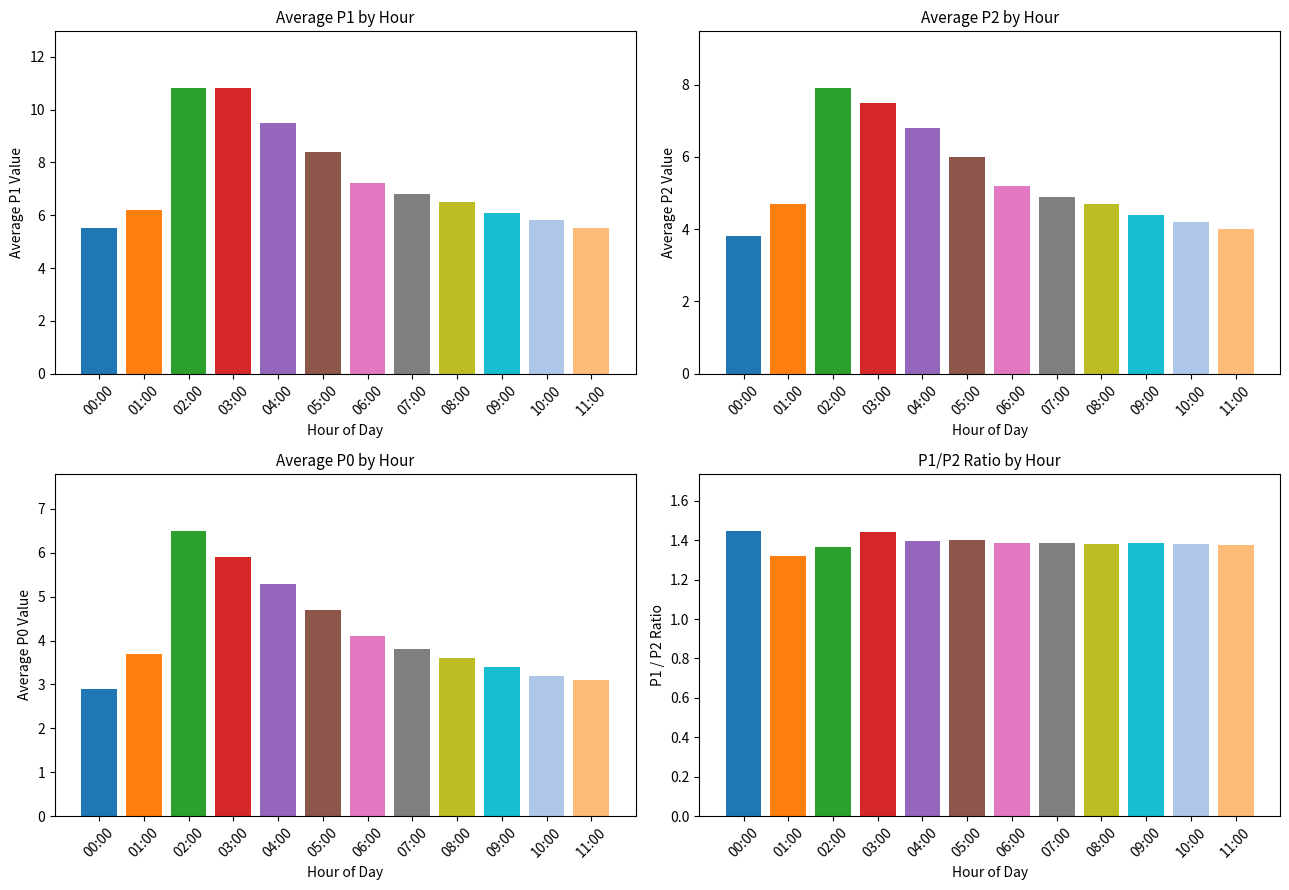

What are all the series names shown in the legend?

P1, P2, P0, P1/P2 ratio